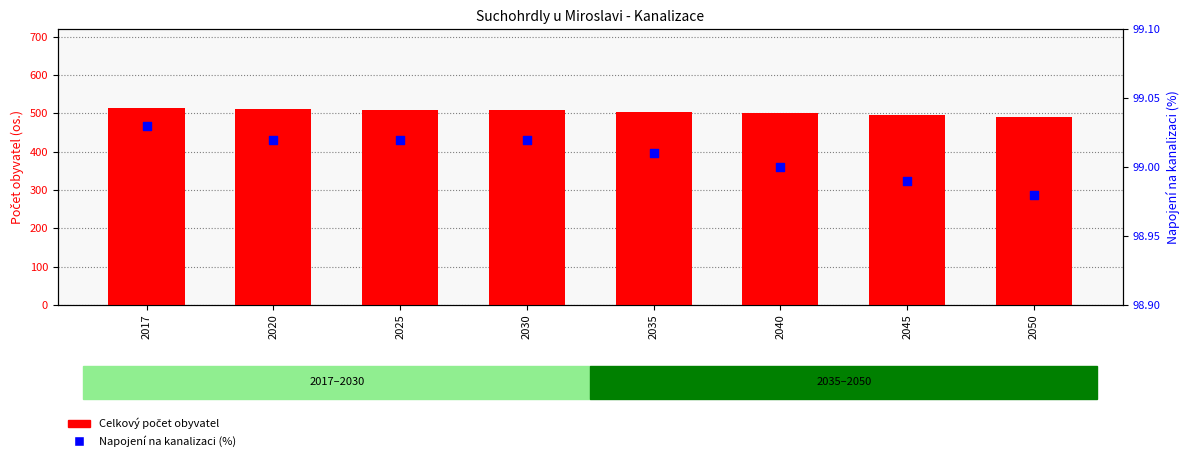

At how many categories does at least one series exceed 144?

8